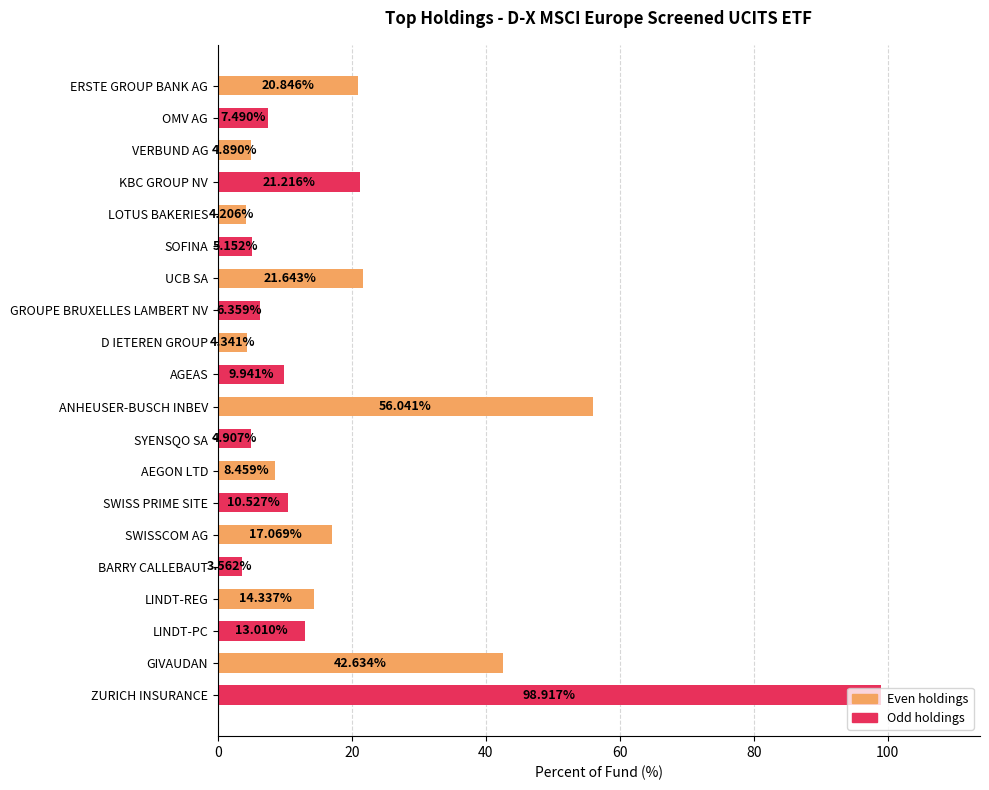

What is the change in value from LINDT-PC to GIVAUDAN?

+29.6